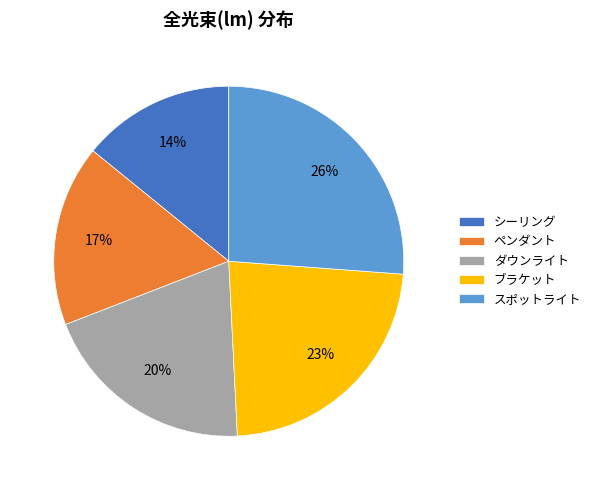

Rank the categories by value from lowest to highest.

シーリング, ペンダント, ダウンライト, ブラケット, スポットライト